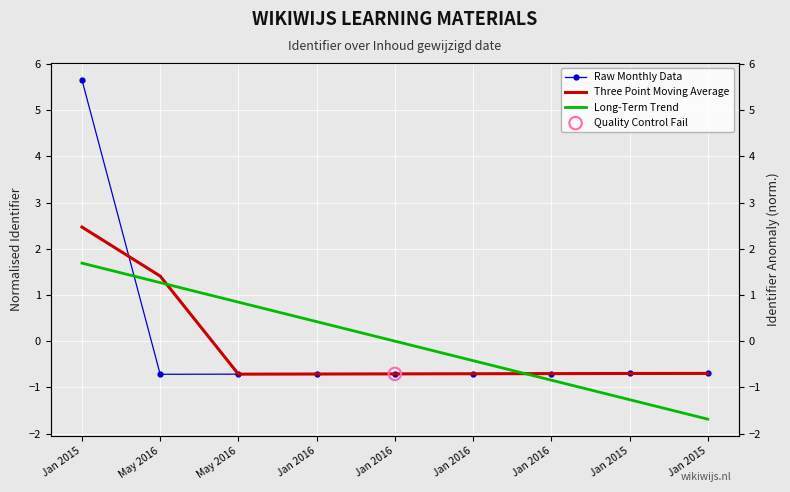

Is the value of Long-Term Trend at Jan 2016 greater than the value of Three Point Moving Average at May 2016?

No